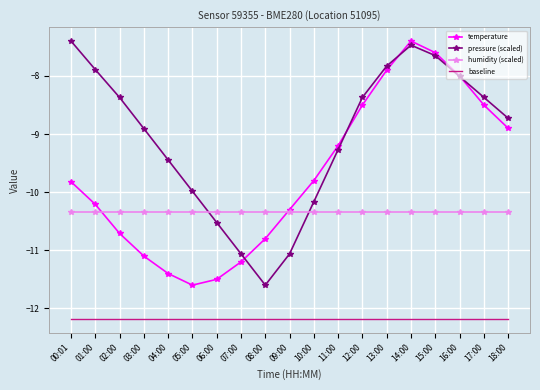

What is the minimum value shown in the chart?

-12.2